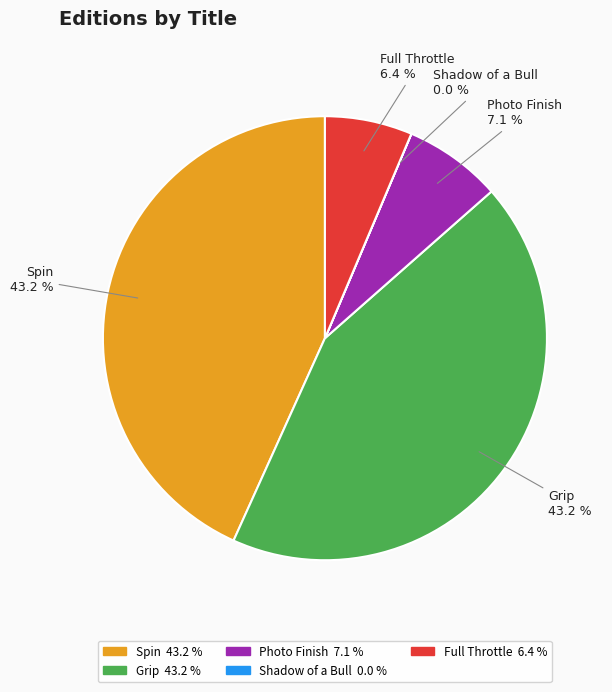

Is there any slice that represents more than half of the pie?

No